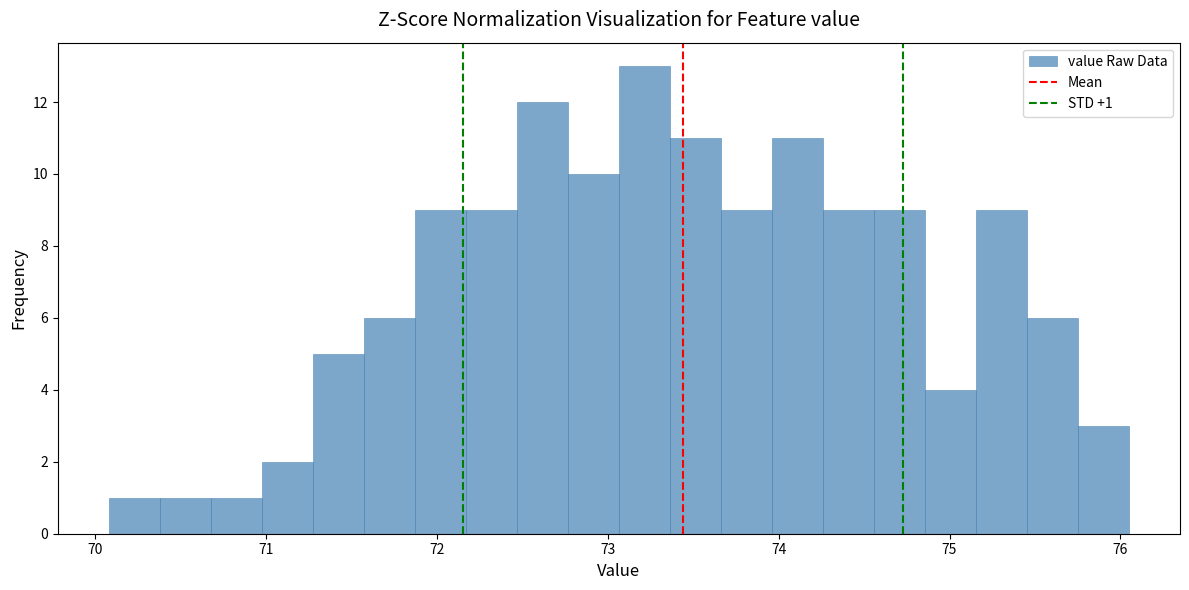

Read against the x-axis, roughly where is the centre of the tallest bar?

73.2